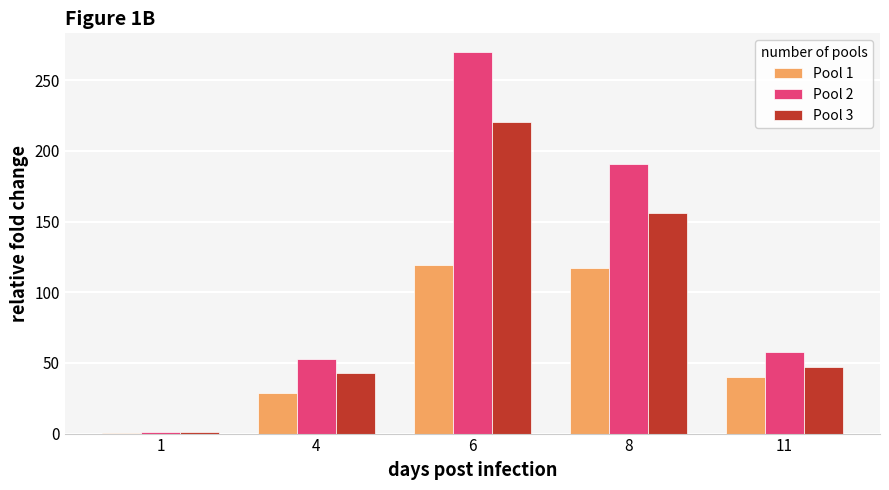

What are all the series names shown in the legend?

Pool 1, Pool 2, Pool 3